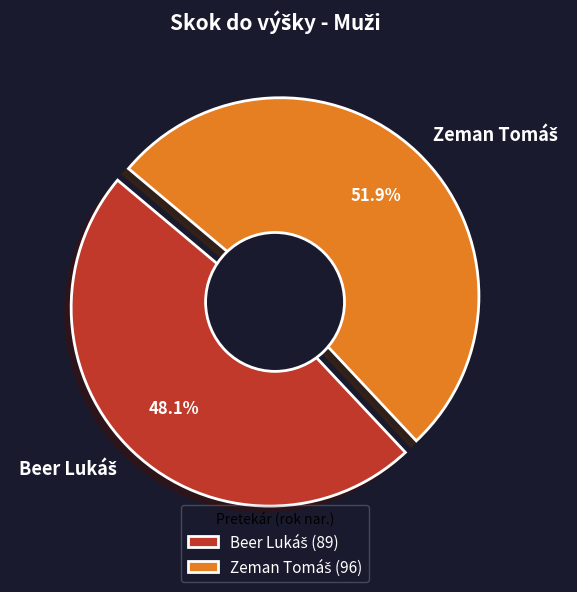

What is the smallest slice in the pie chart?

Beer Lukáš